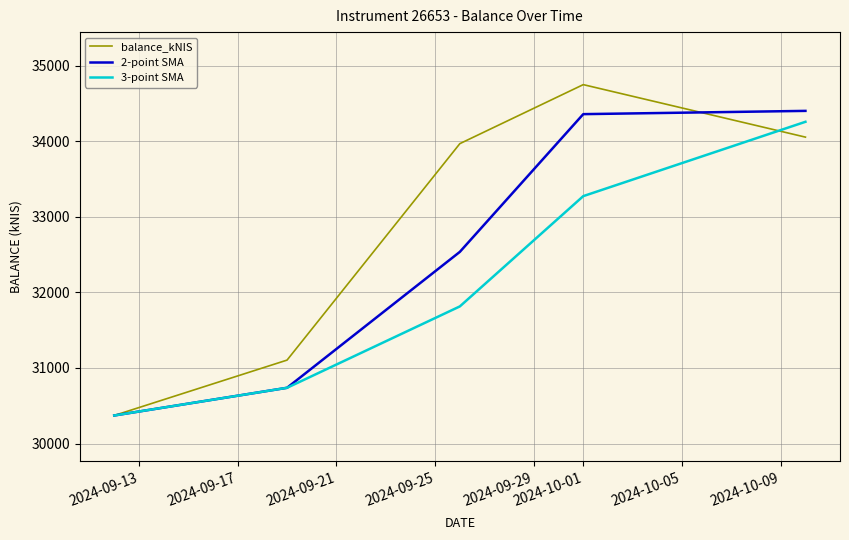

What is the smallest value displayed?

30371.0